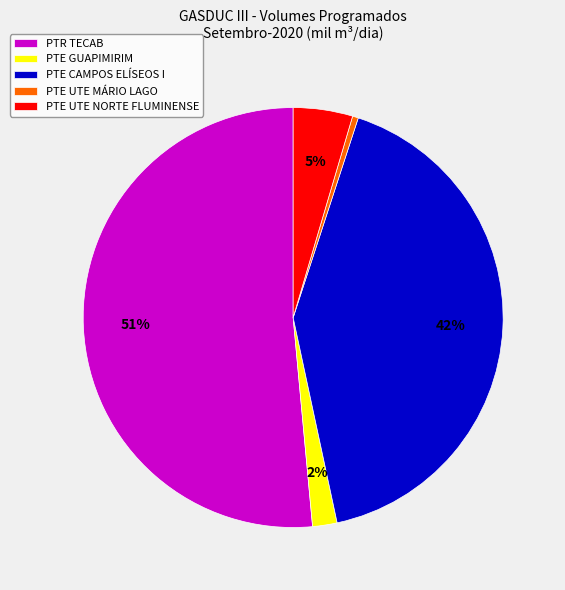

To the nearest percent, what portion does PTE UTE MÁRIO LAGO represent?

0%